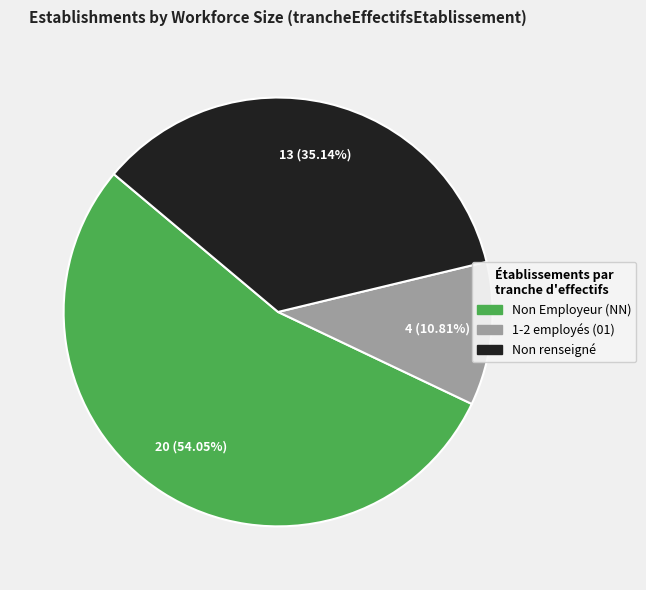

To the nearest percent, what is the average slice percentage?

33%